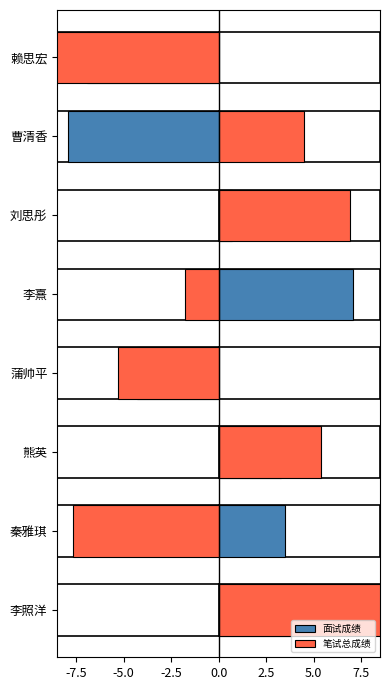

What are all the series names shown in the legend?

面试成绩, 笔试总成绩